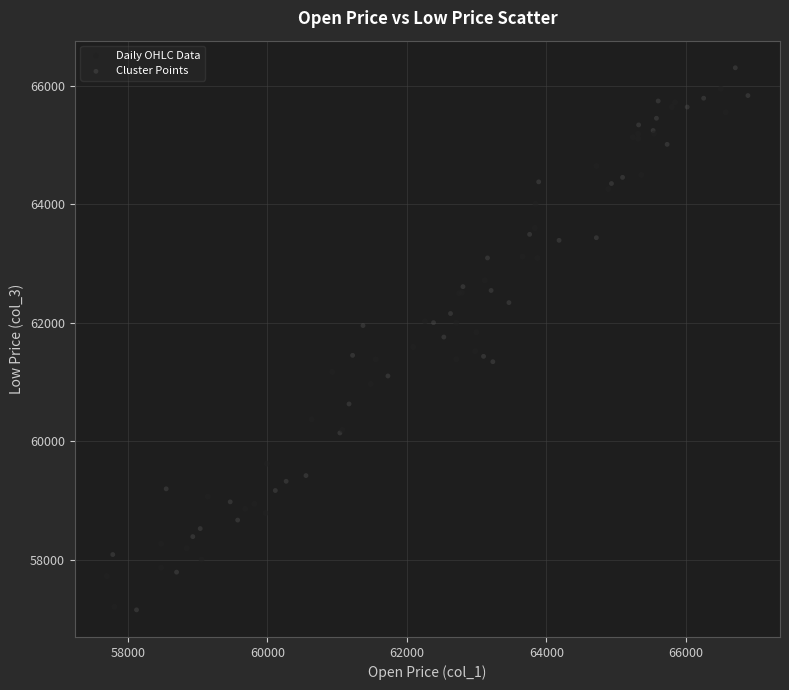

Which series has the largest Y range (max minus min)?

Cluster Points